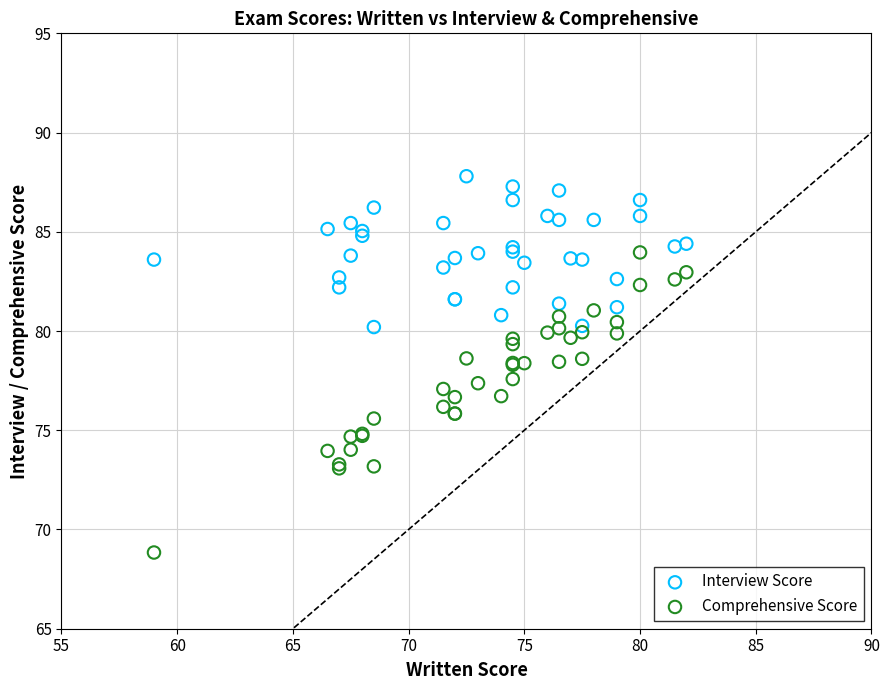

What is the X range (max minus min) for the scatter plot?

23.0